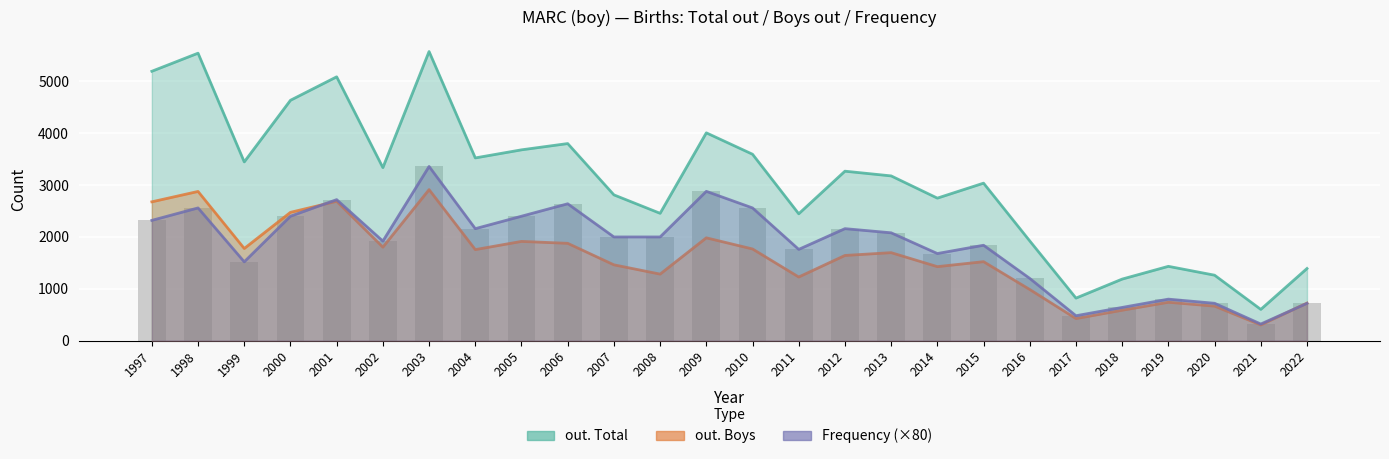

Which has a higher value, 1998 or 2000?

1998